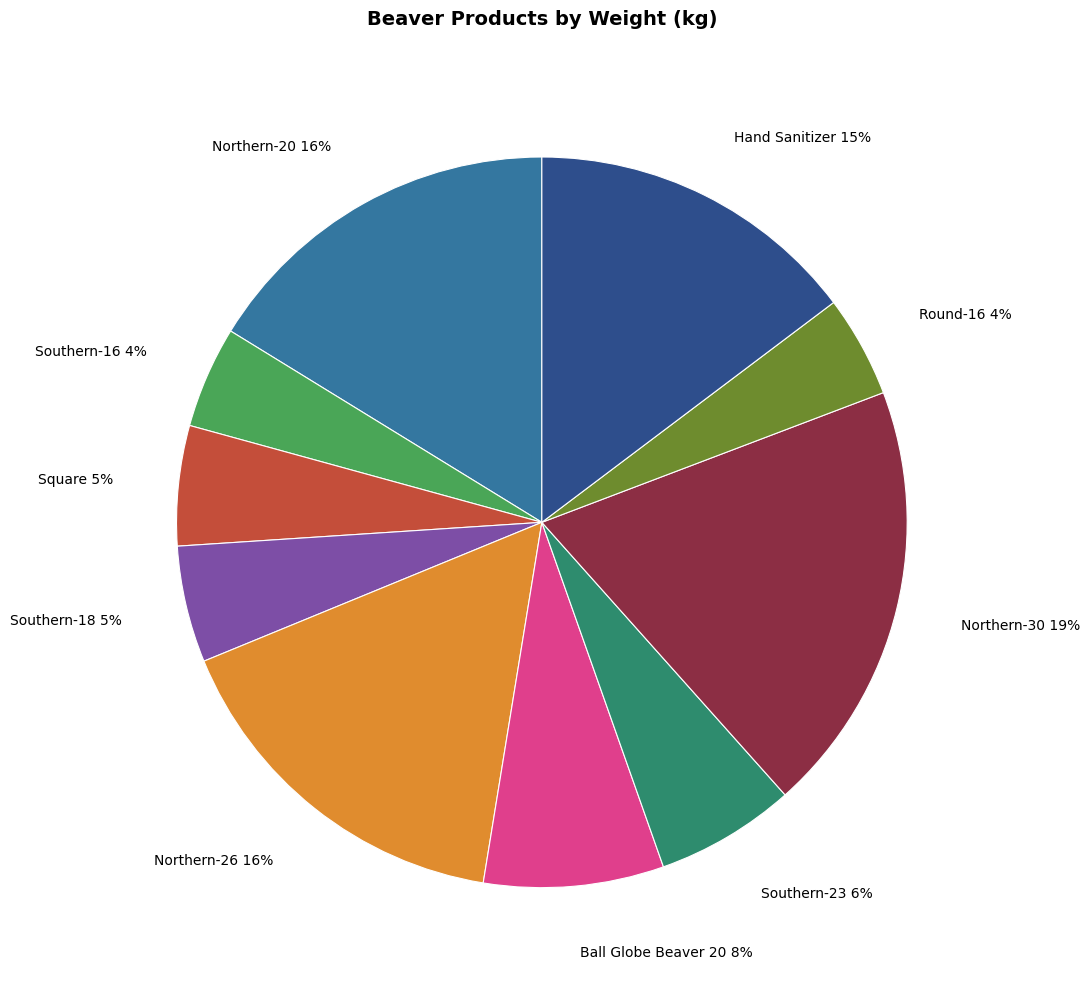

Does Round-16 account for over 50% of the chart?

No